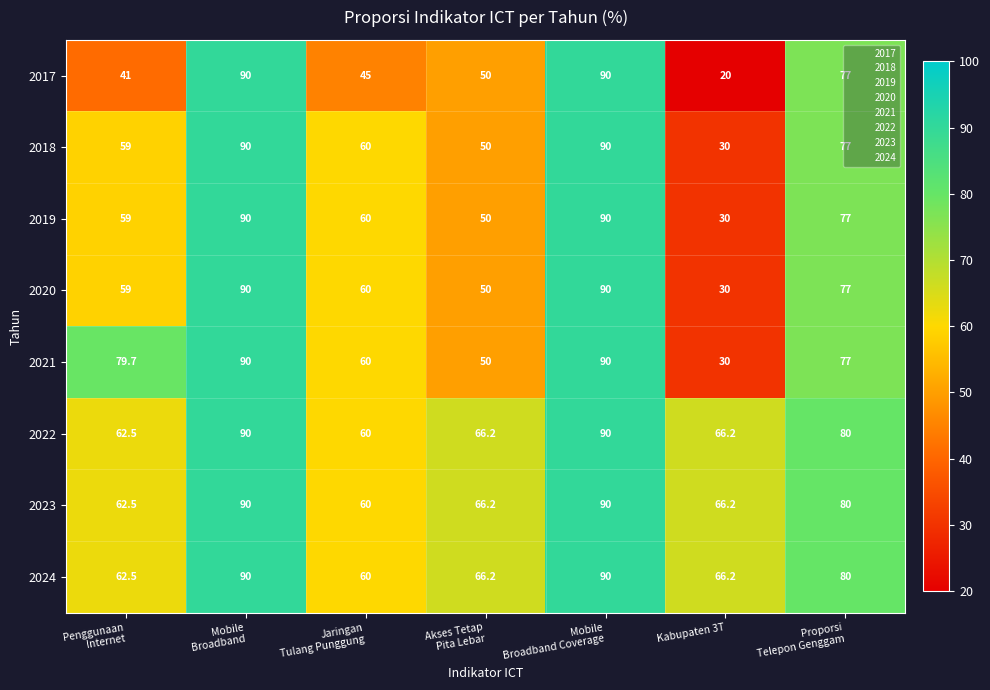

The 2018 series shows 30.0 at Kabupaten 3T. True or false?

True